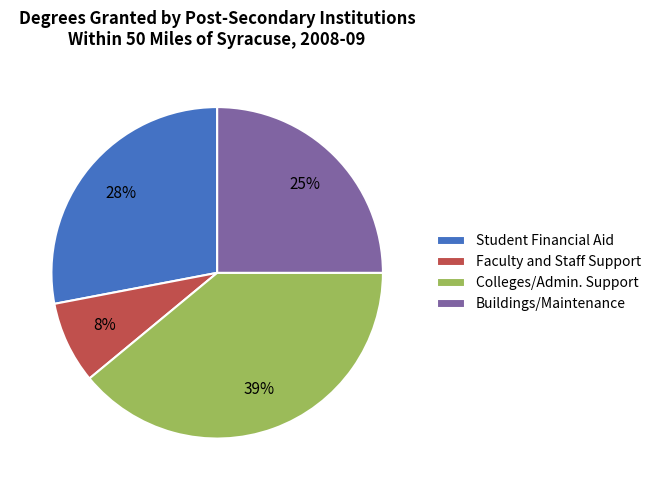

Between Buildings/Maintenance and Colleges/Admin. Support, which is larger?

Colleges/Admin. Support